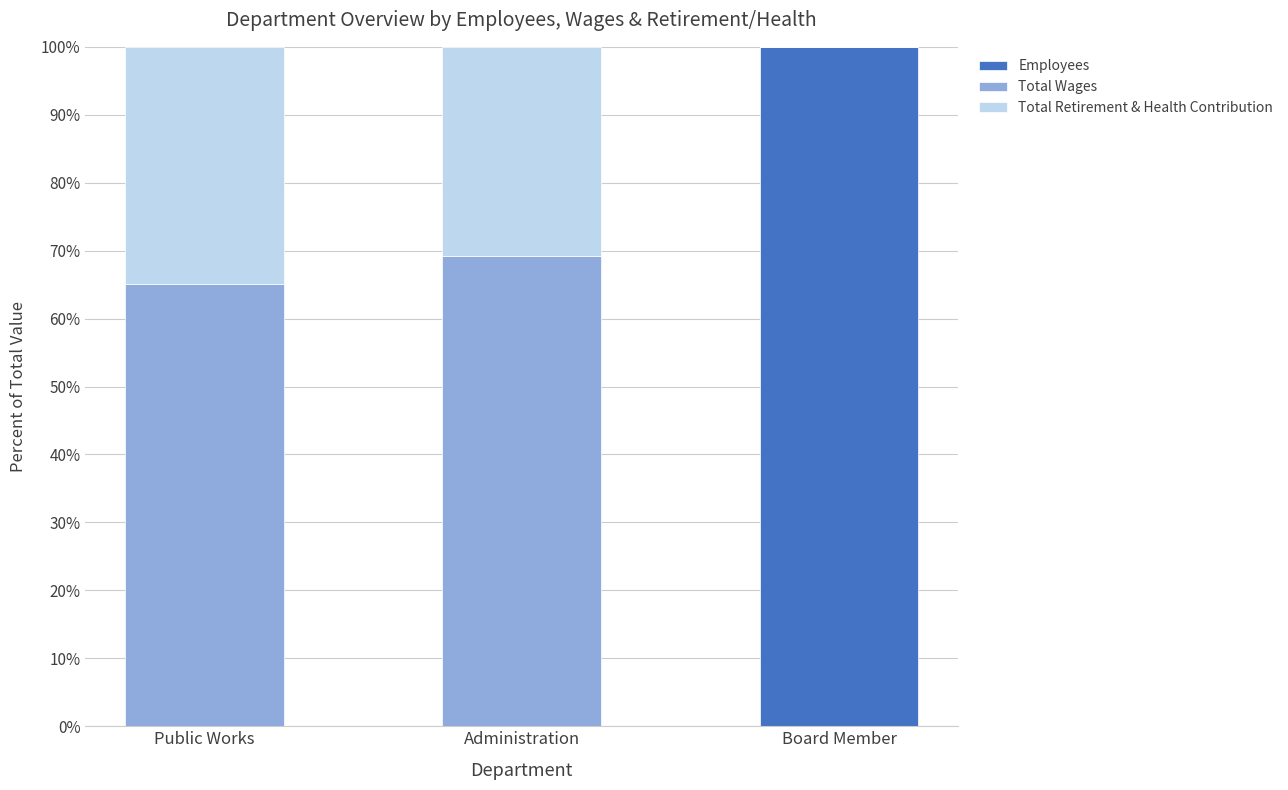

At which label does Employees reach its peak?

Board Member